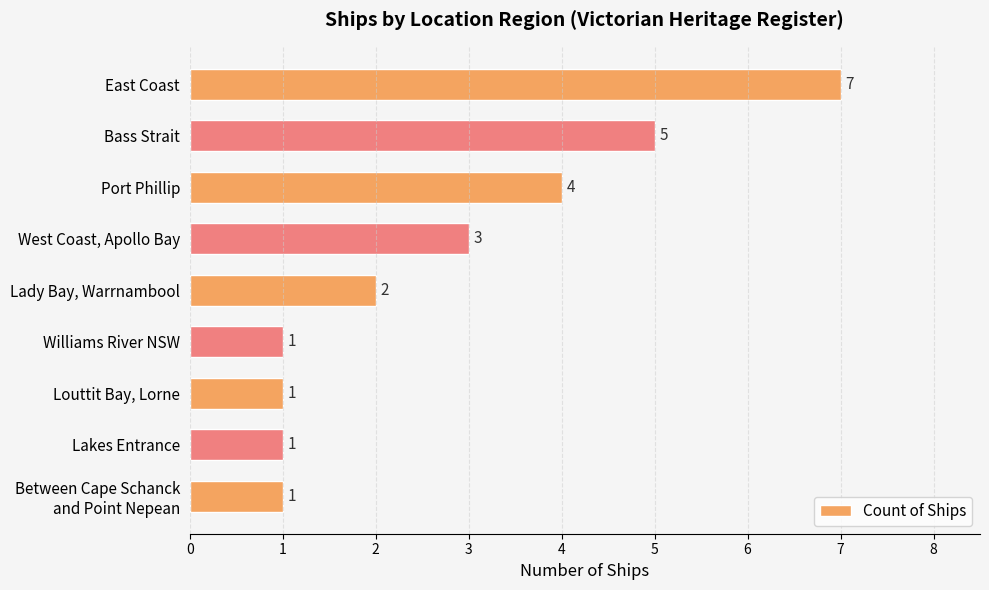

How many values are between 1 and 4?

7